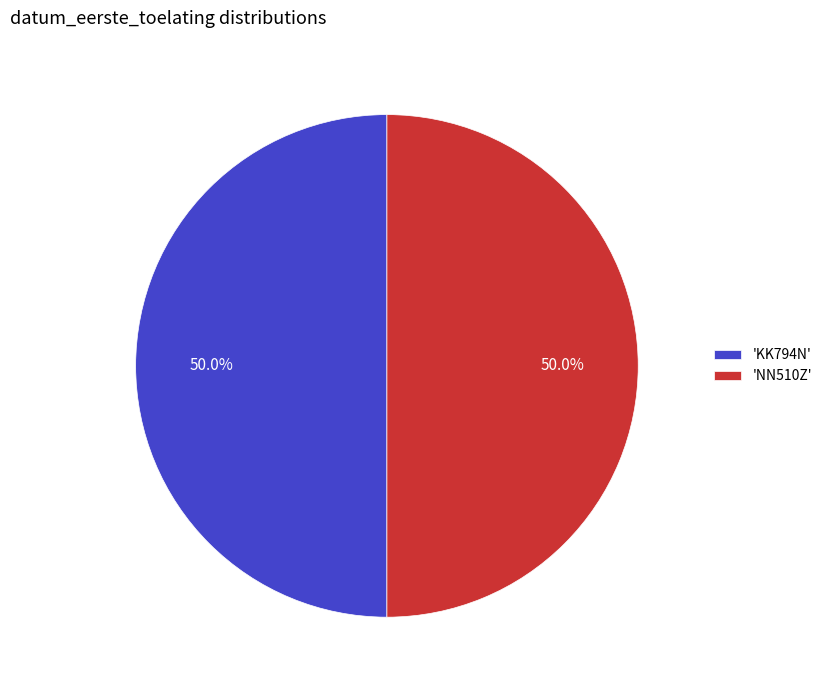

What is the ratio of the value at 'NN510Z' to the value at 'KK794N'?

1.0